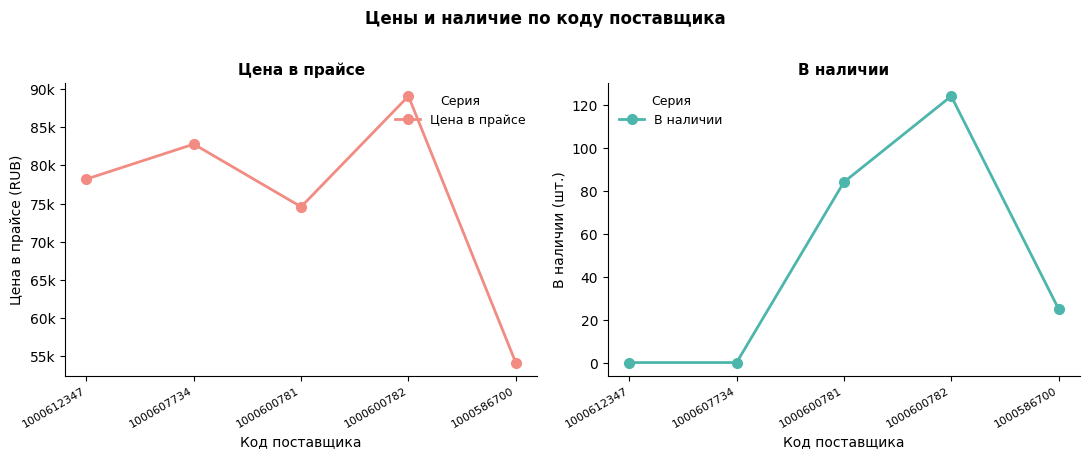

True or false: В наличии and Цена в прайсе intersect in this chart.

False